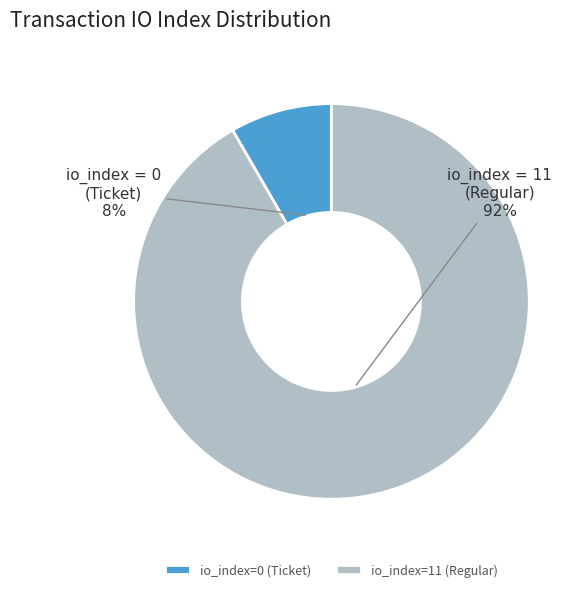

How many slices are in this pie chart?

2